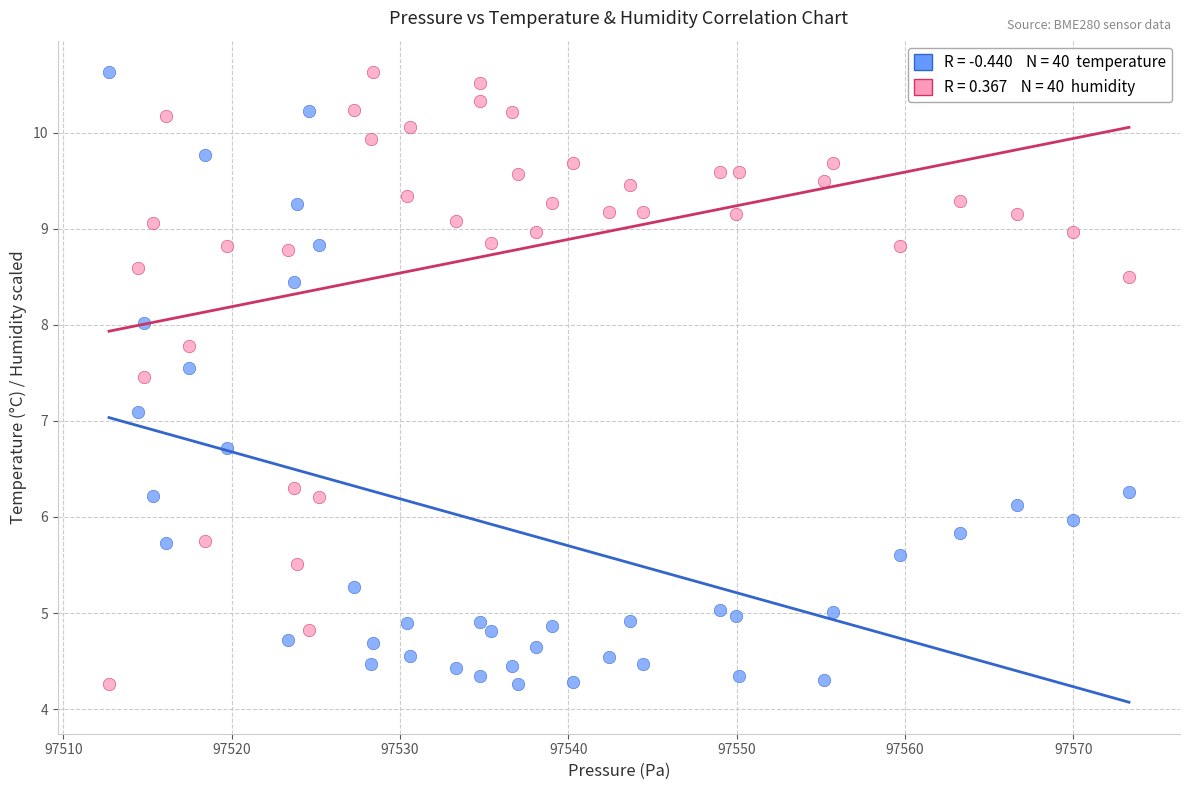

Across all data points, what is the range of X values (max minus min)?

60.6